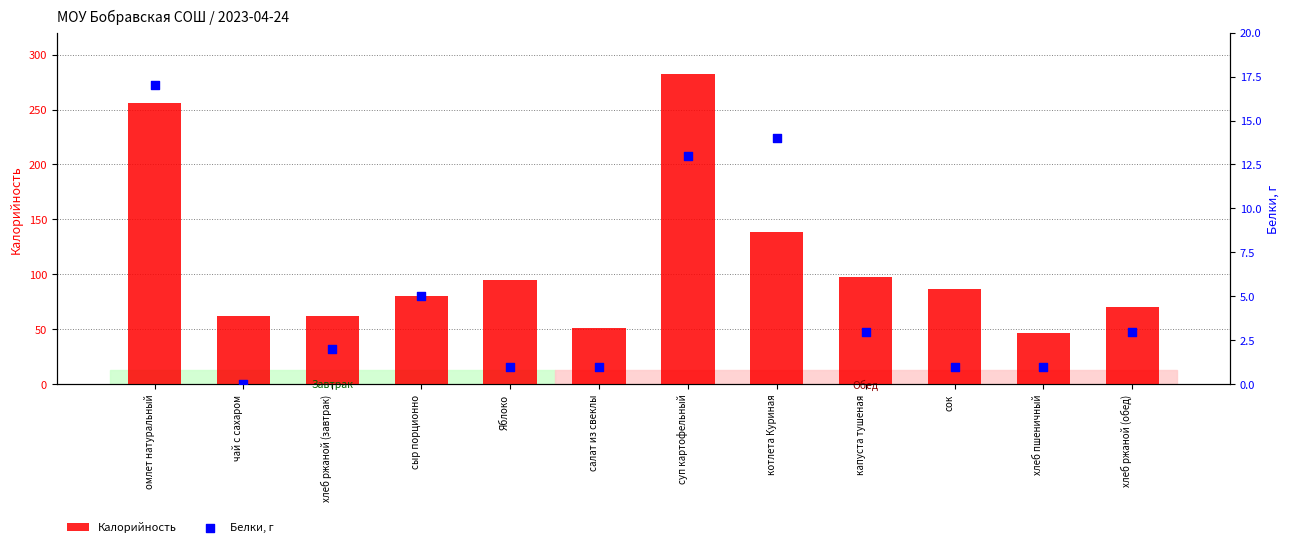

Which series has the widest spread of Y values?

Калорийность